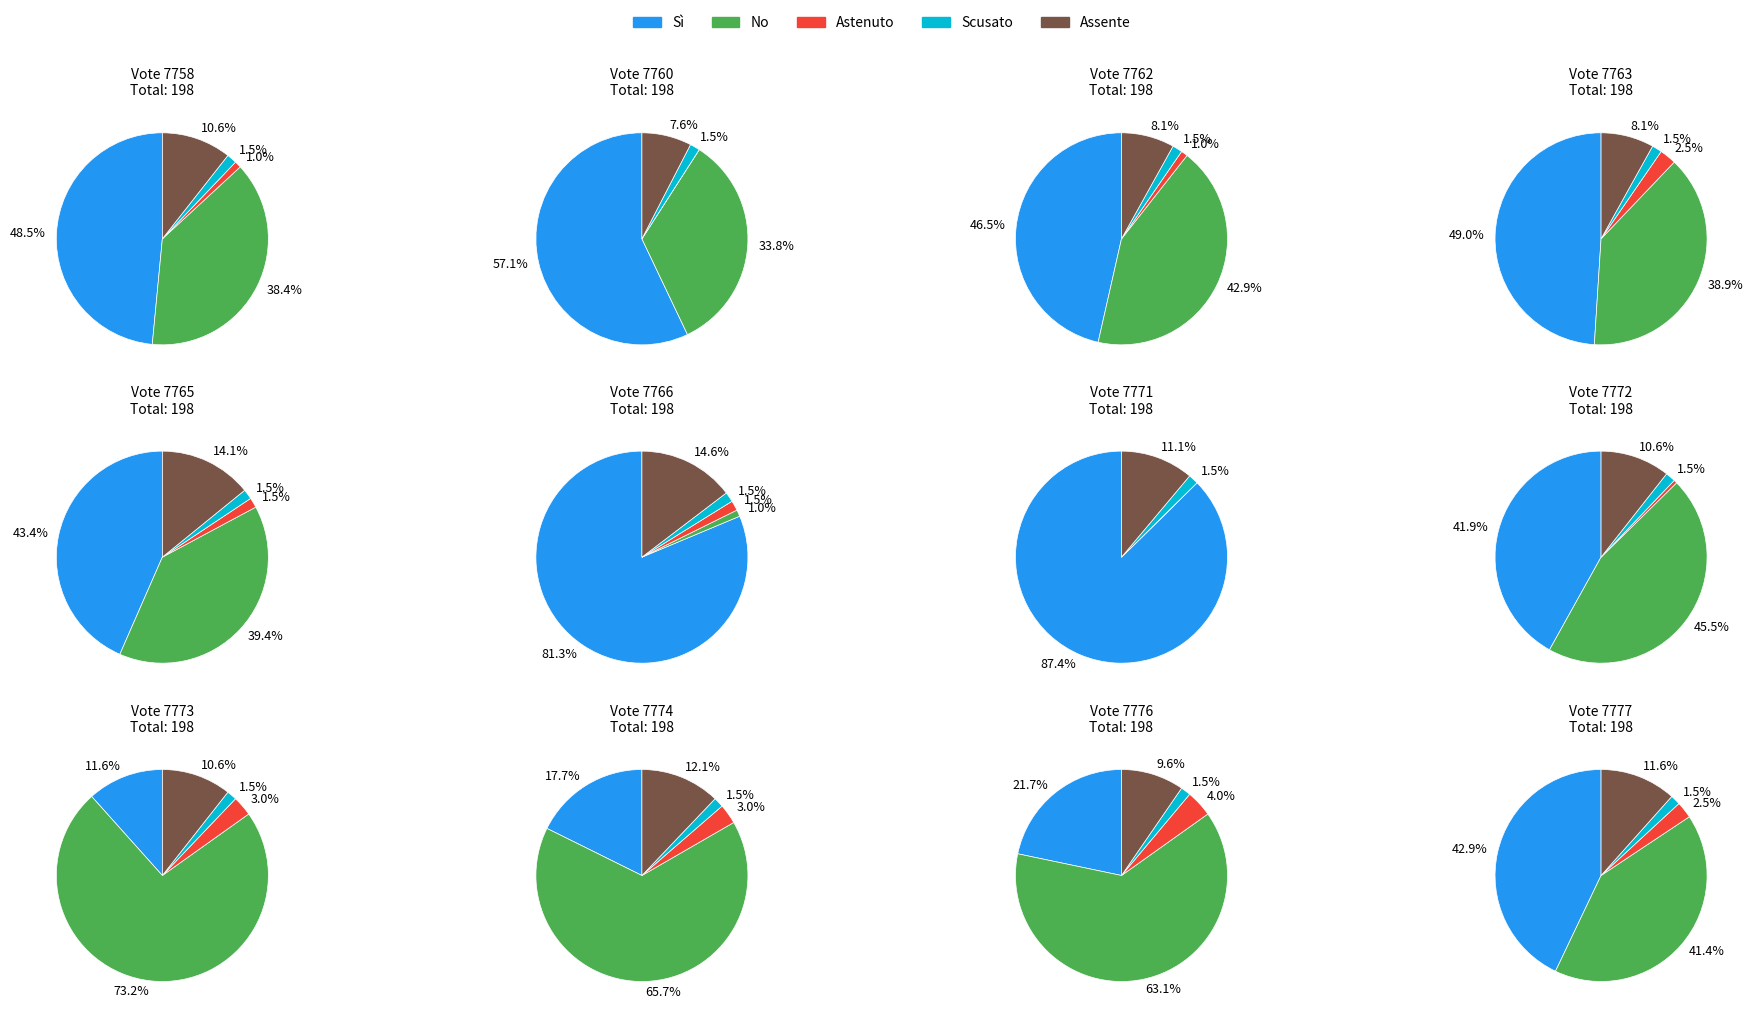

Between 7760 and 7777, which series saw the biggest shift?

Sì